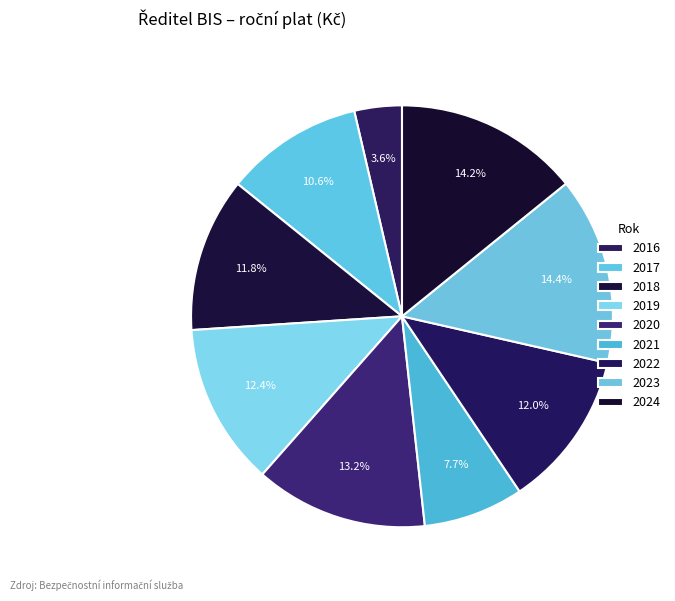

How many segments does this pie chart have?

9